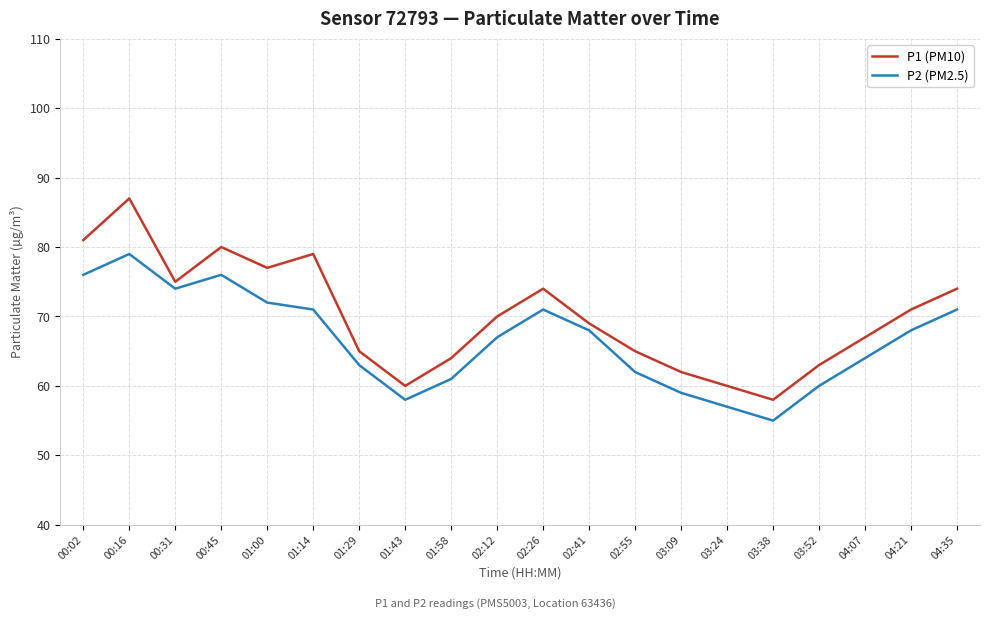

What position from the right is 04:21?

2